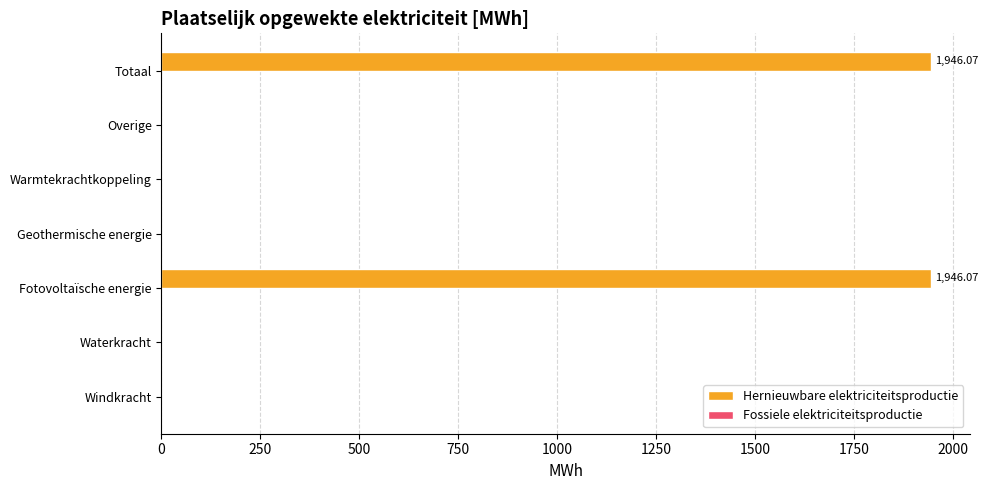

What is the sum of all values?

3892.1